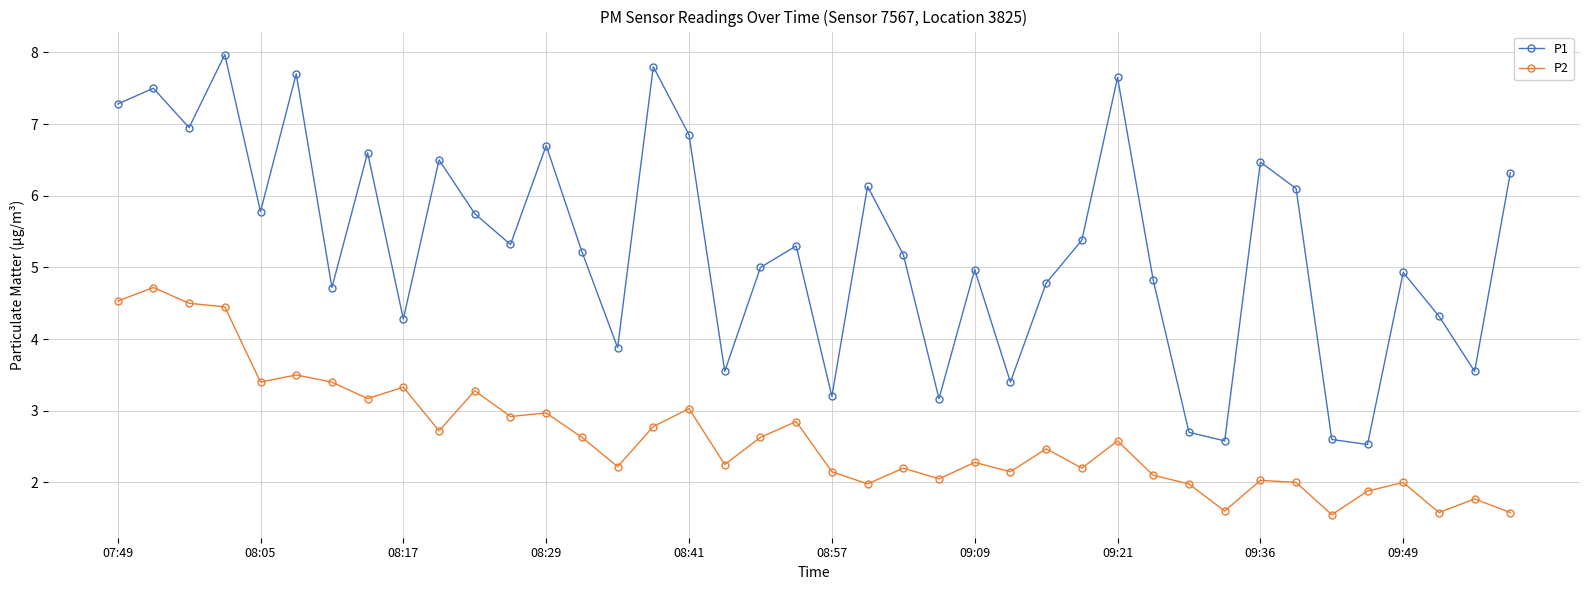

True or false: P1 has more than 2 points higher than both neighbors.

True